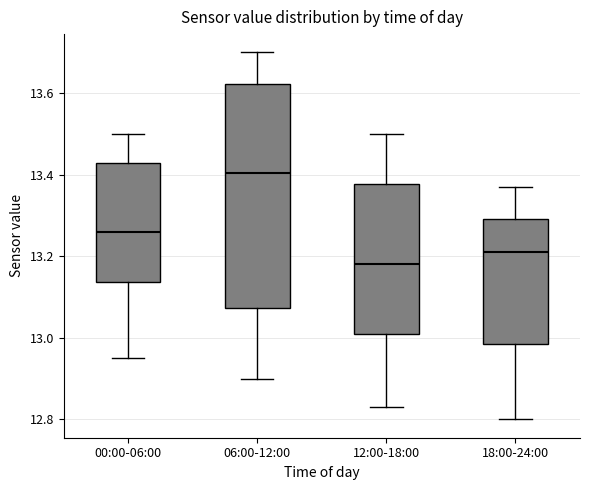

Where does the lower whisker of the box for 18:00-24:00 end on the y-axis? The values are not printed on the chart, so give them approximately, as read against the axis.

12.80